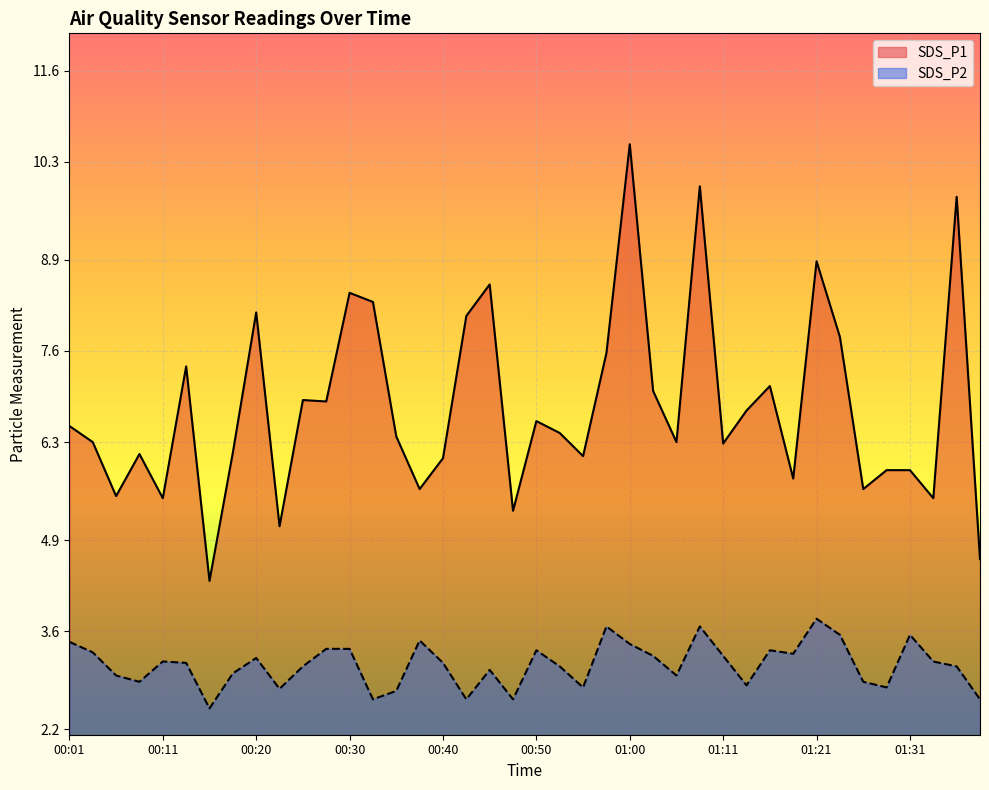

Does the chart display data point markers on the line(s)?

No